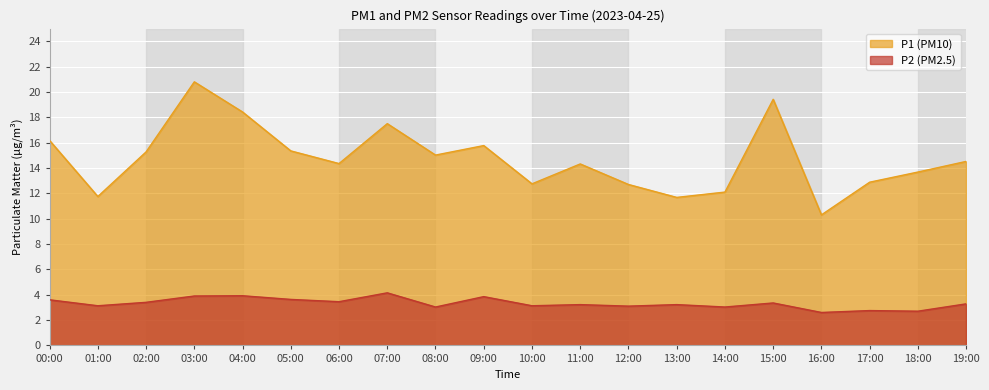

The value of P1 at 17:00 is 12.9. True or false?

True